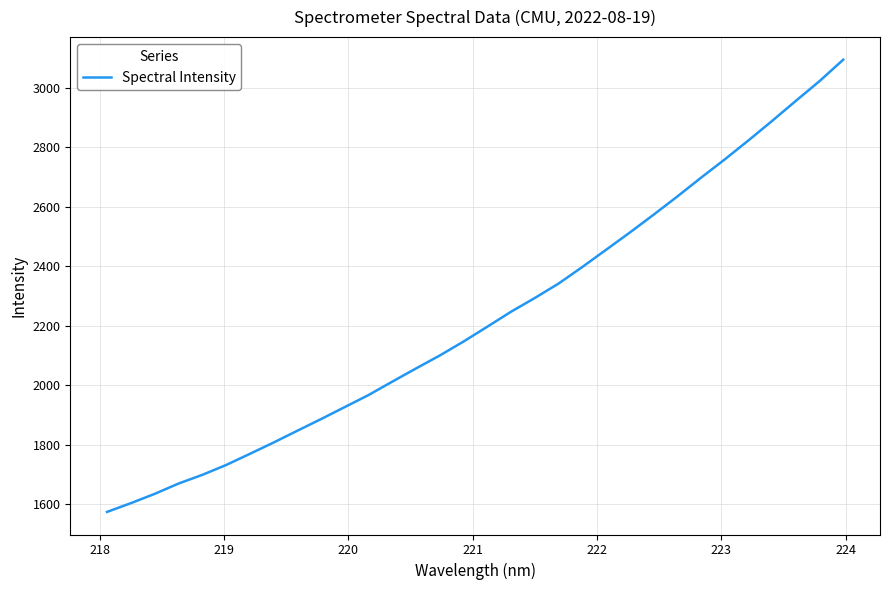

What is the difference between the maximum and minimum values?

1518.8